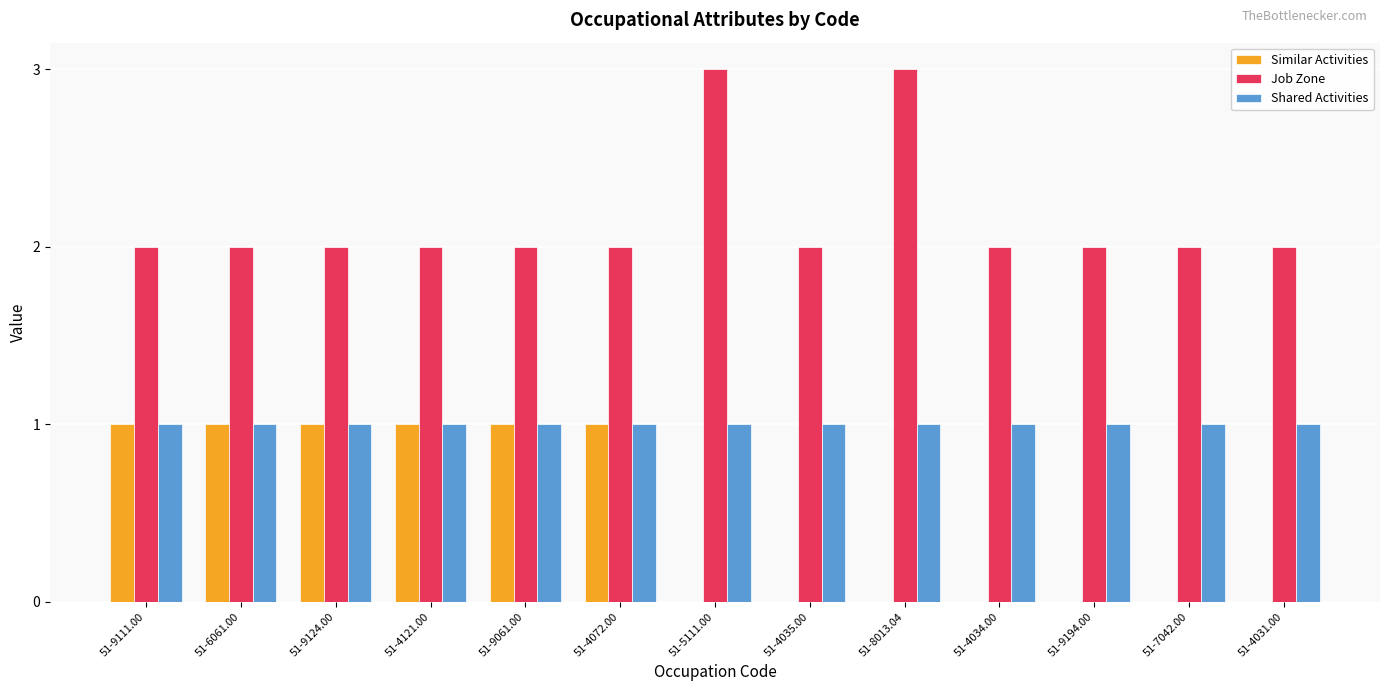

How many data points does each series have?

13